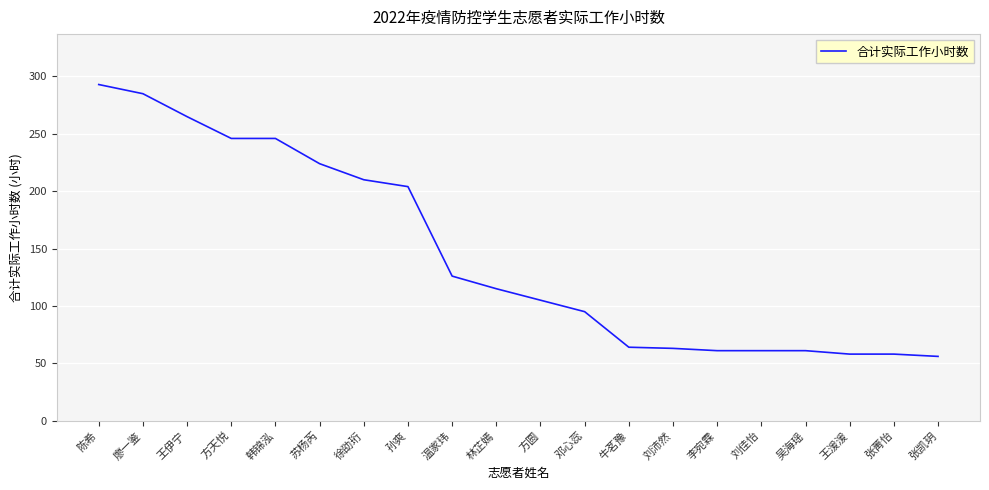

Between 苏杨芮 and 吴海瑶, which is larger?

苏杨芮